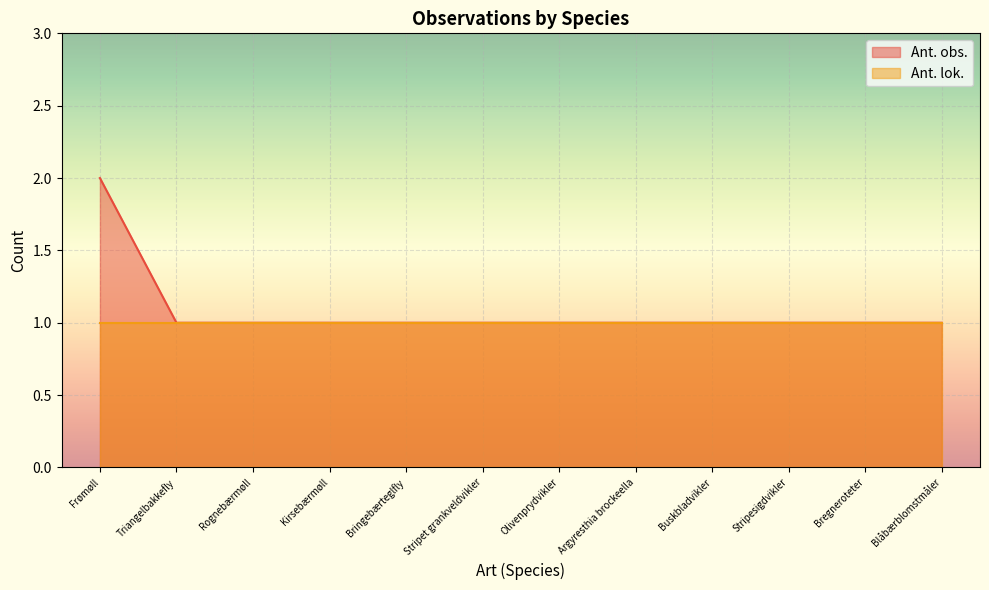

Reading right to left, what are all the values shown in this chart?

1	1	1	1	1	1	1	1	1	1	1	2